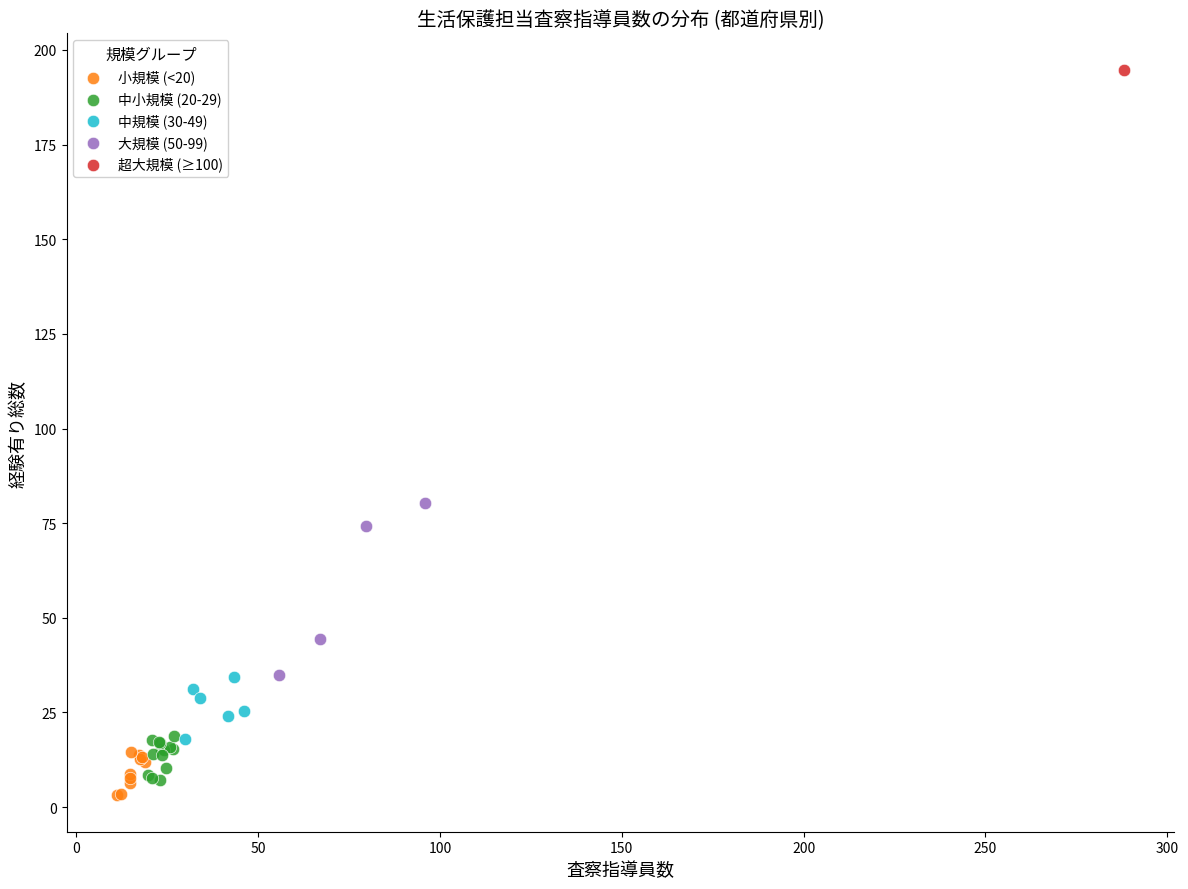

Which series contains the lowest Y value?

小規模 (<20)